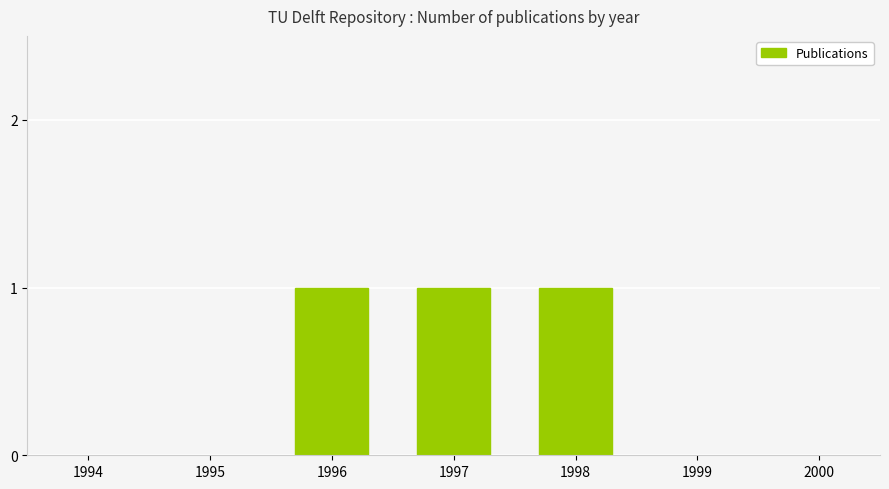

Rank the categories by value from highest to lowest.

1996, 1997, 1998